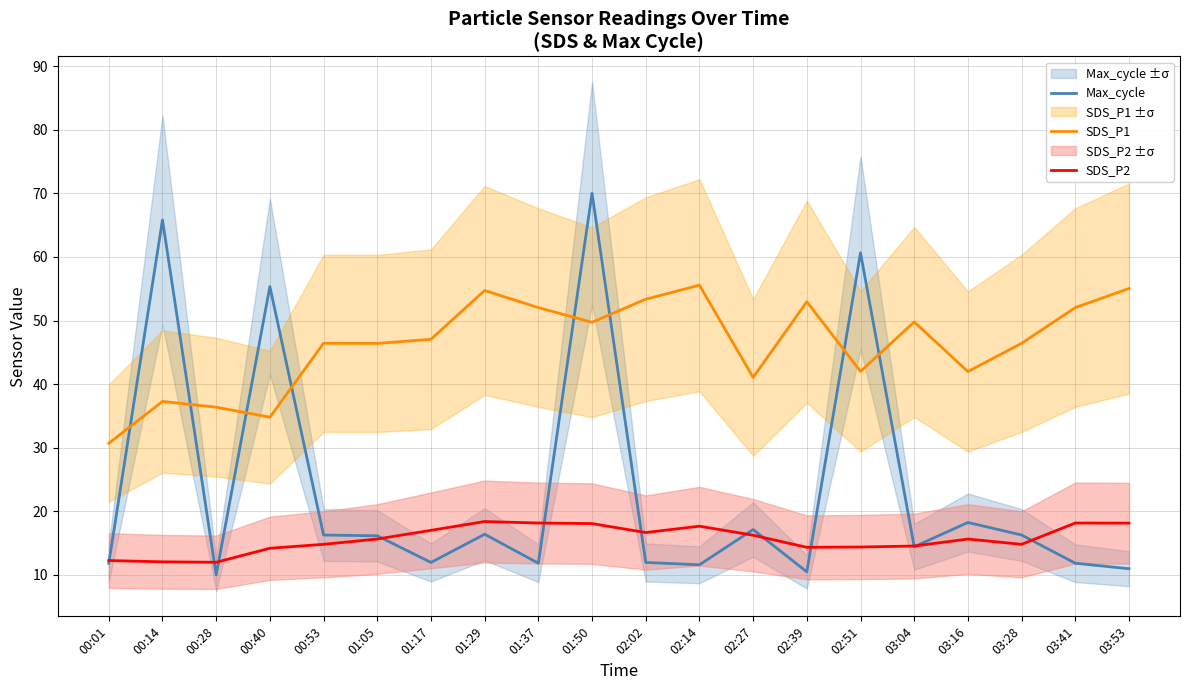

What is the value of the SDS_P2 point at the 12th from the left?

17.7